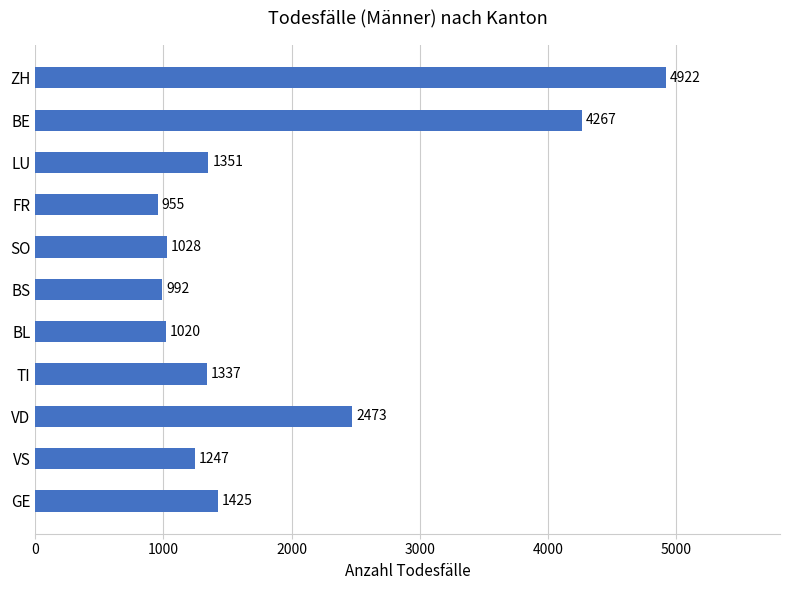

Reading top to bottom, transcribe all the data shown in this chart.

ZH=4922	BE=4267	LU=1351	FR=955	SO=1028	BS=992	BL=1020	TI=1337	VD=2473	VS=1247	GE=1425